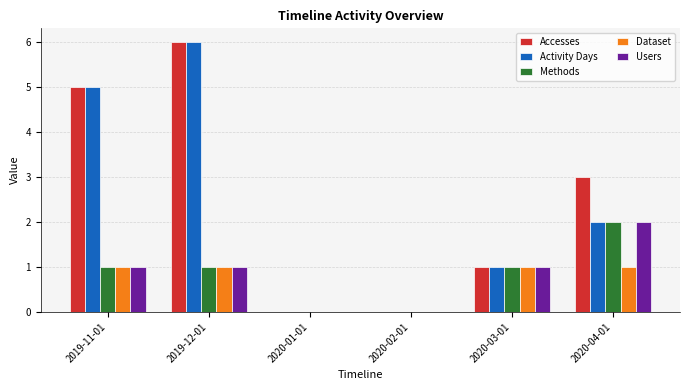

Between 2020-01-01 and 2020-04-01, which series saw the biggest shift?

Accesses